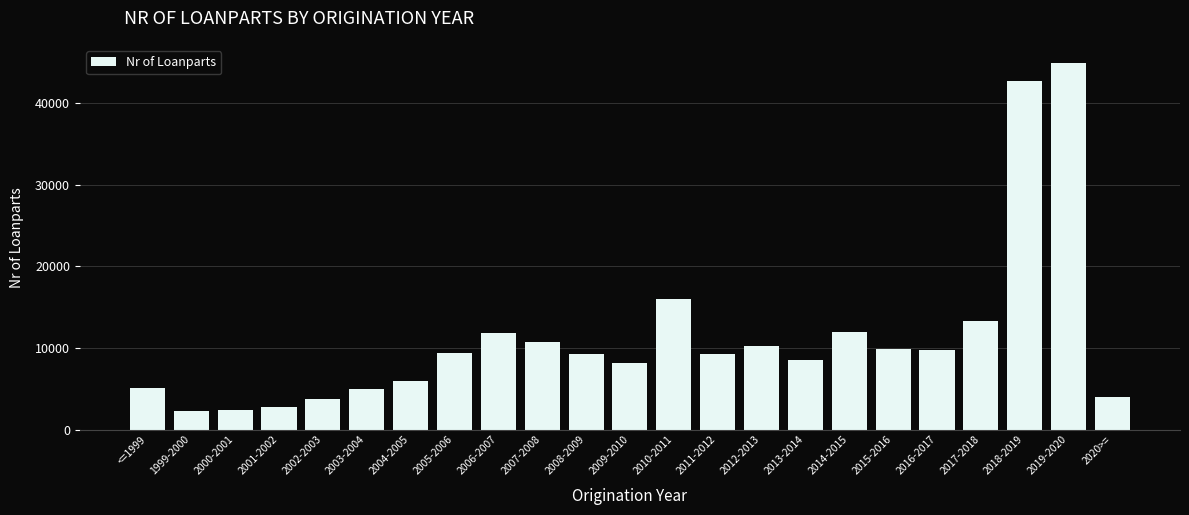

True or false: the data shows 44917 at 2019-2020.

True